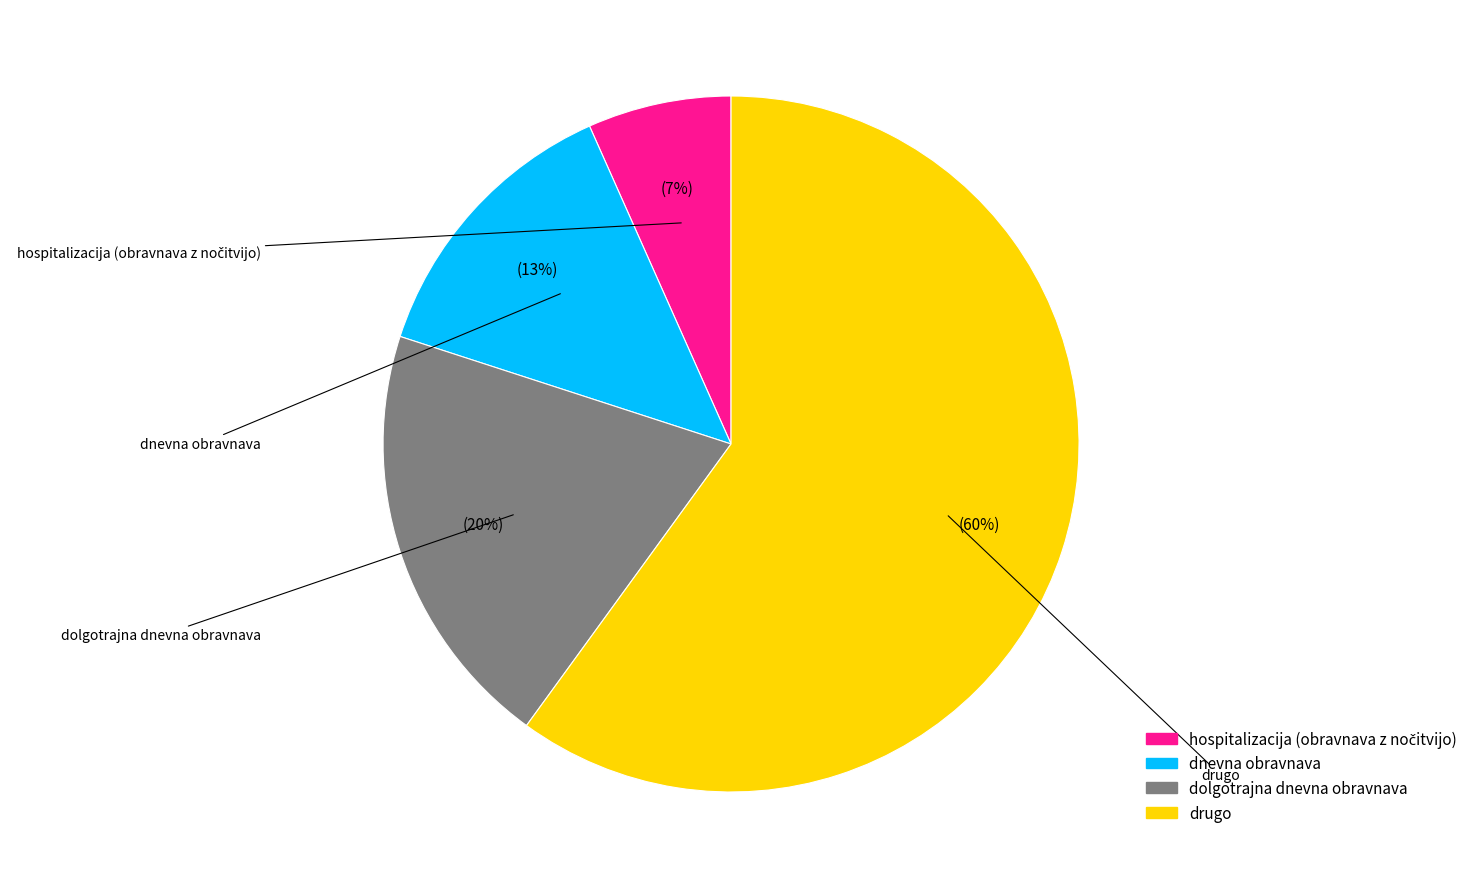

What is the largest slice in the pie chart?

drugo